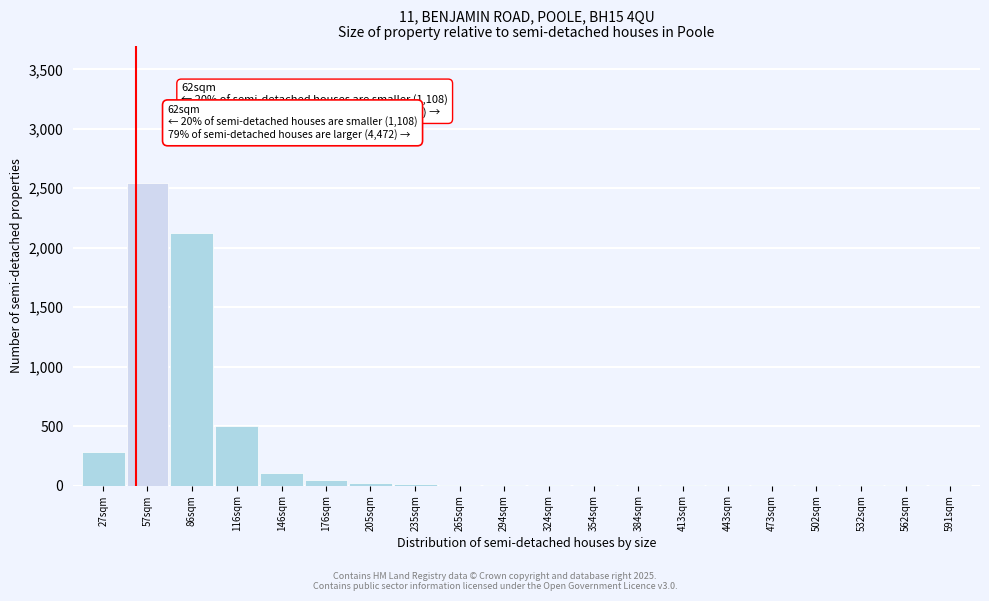

Which category has the highest value across all series?

57sqm